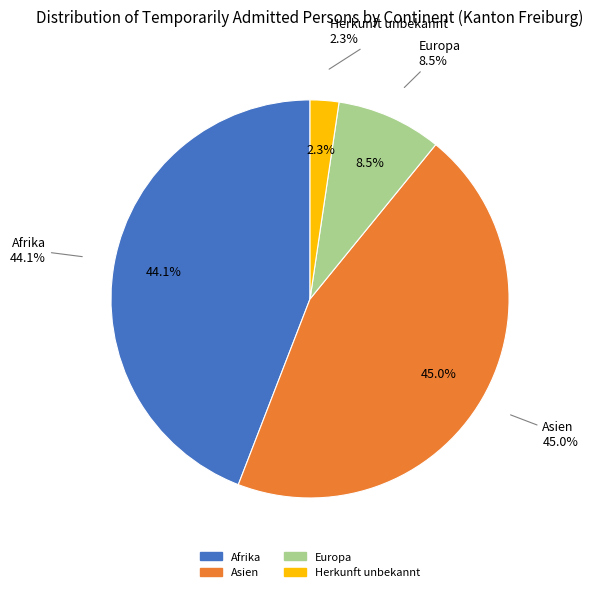

What percentage is the Afrika slice, to the nearest percent?

44%